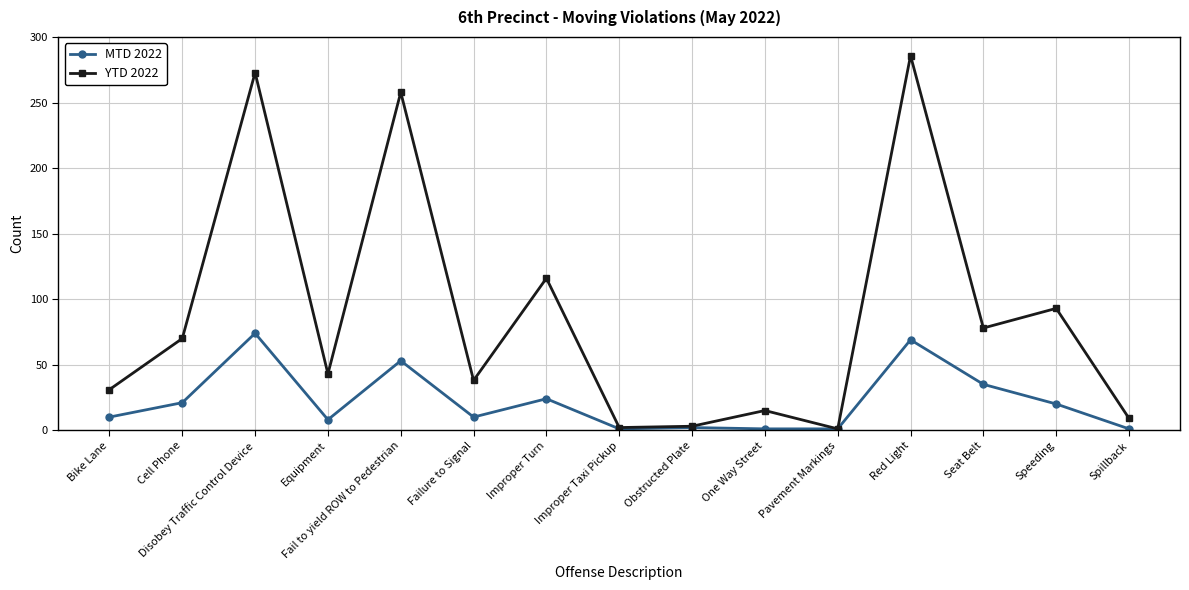

In MTD 2022, how many points are higher than both neighbors (excluding endpoints)?

5